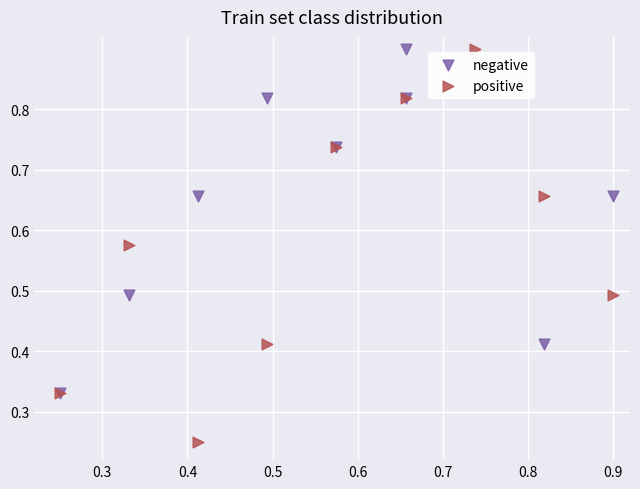

Which series has the largest Y range (max minus min)?

positive